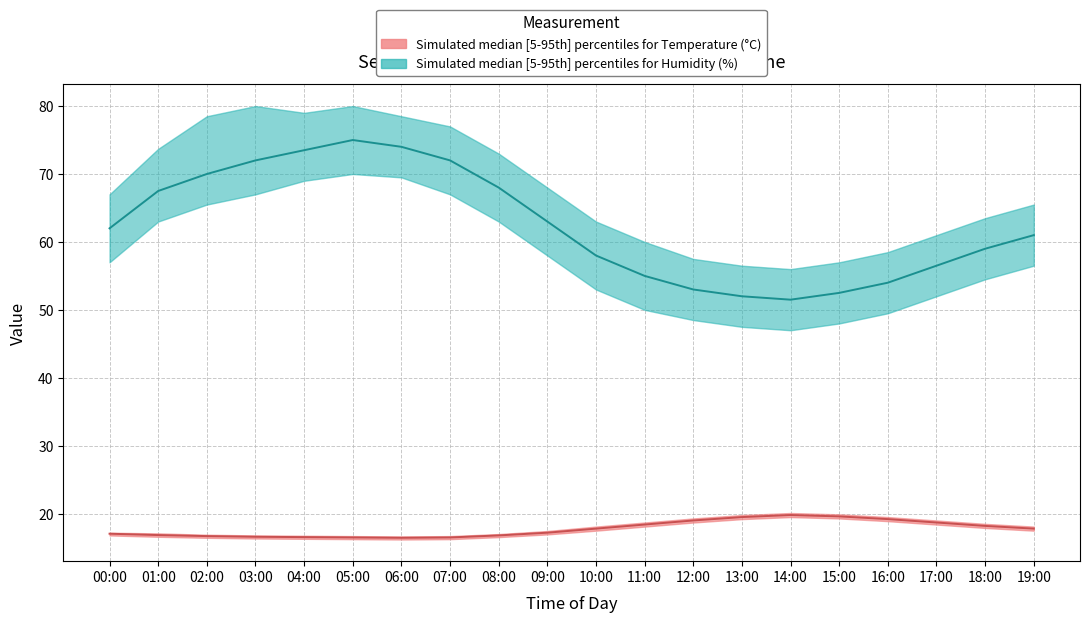

What position from the right is 16:00?

4